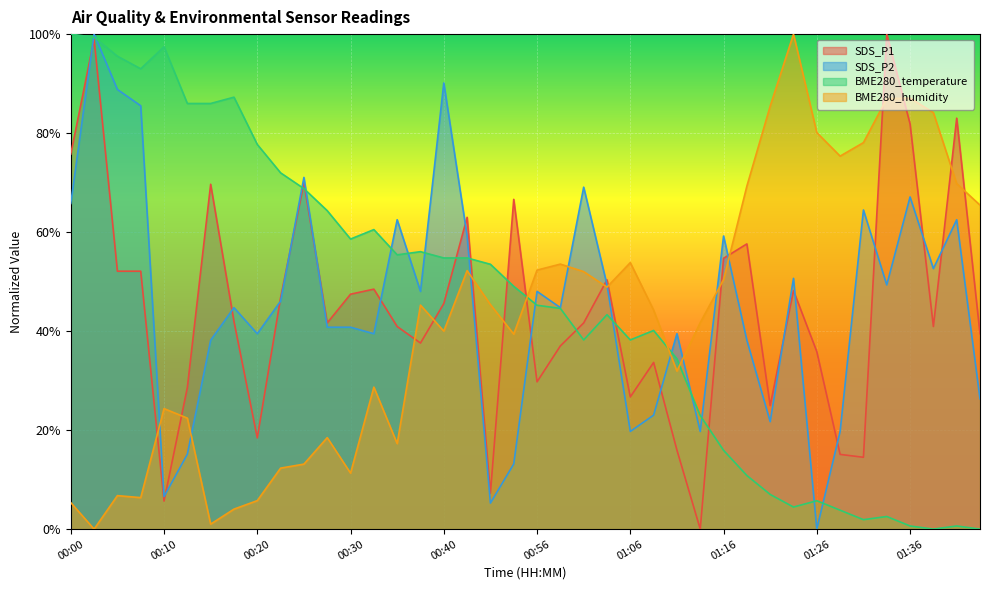

True or false: SDS_P2 has a value of 19.7 at 01:29.

True